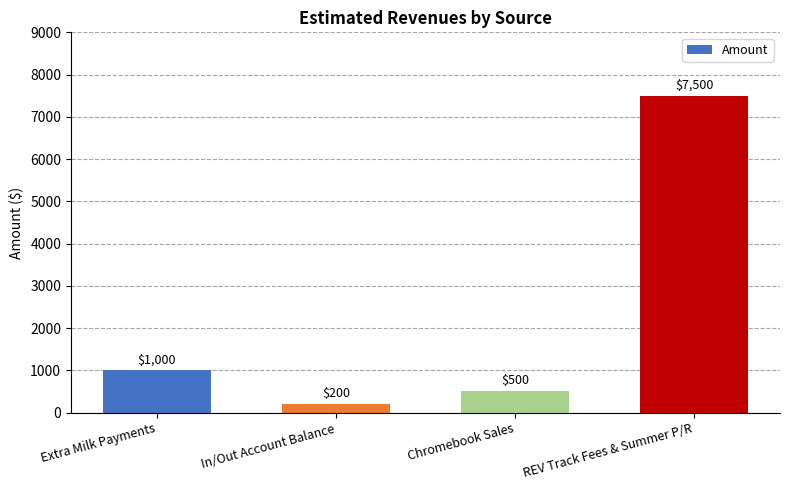

What is the change in value from Extra Milk Payments to Chromebook Sales?

-500